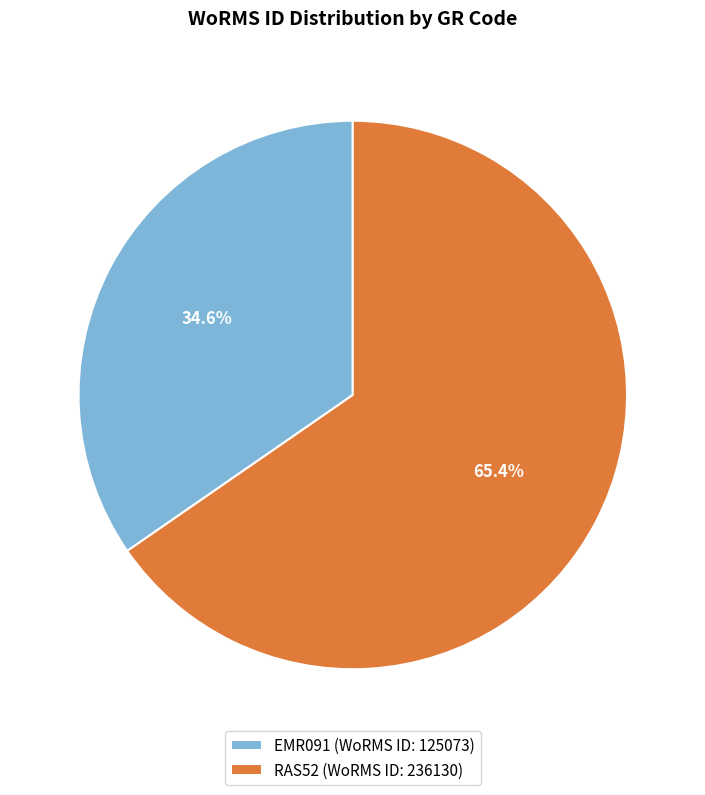

Count the number of slices in the pie.

2